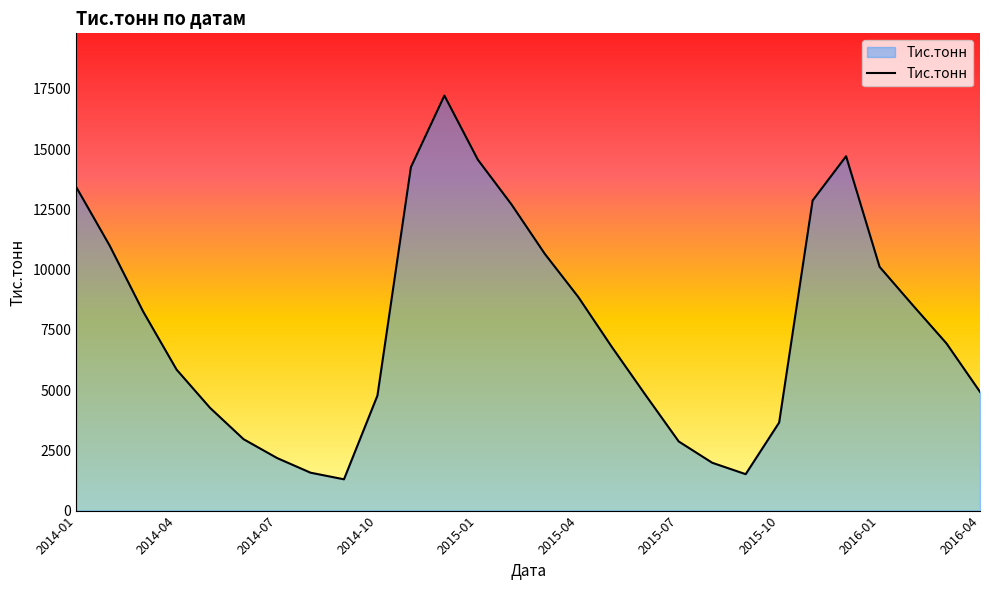

What is the difference between the maximum and minimum values?

15926.4